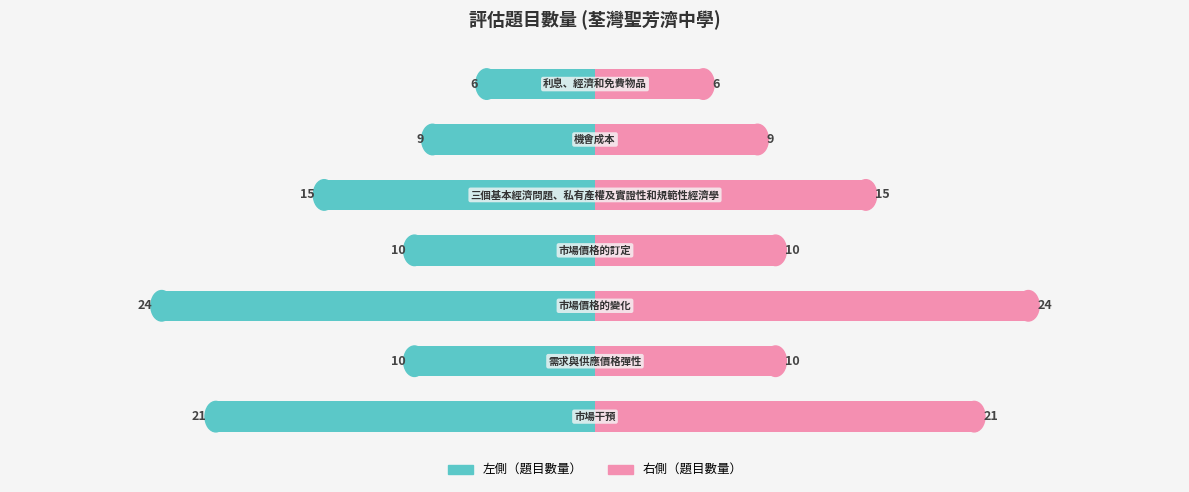

Is it true that 題目數量（左） equals -6 at 6?

True